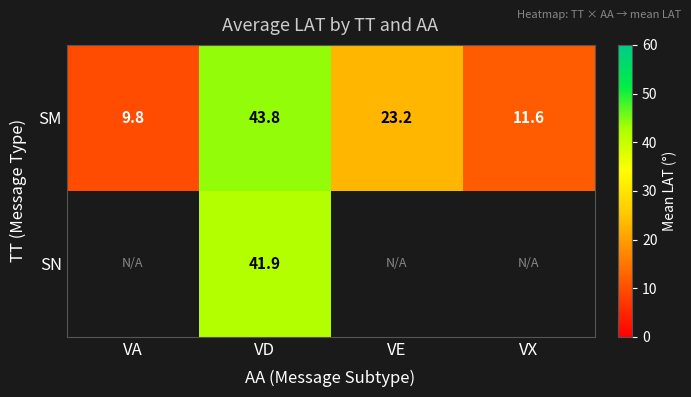

Read the SM value at VD.

43.8